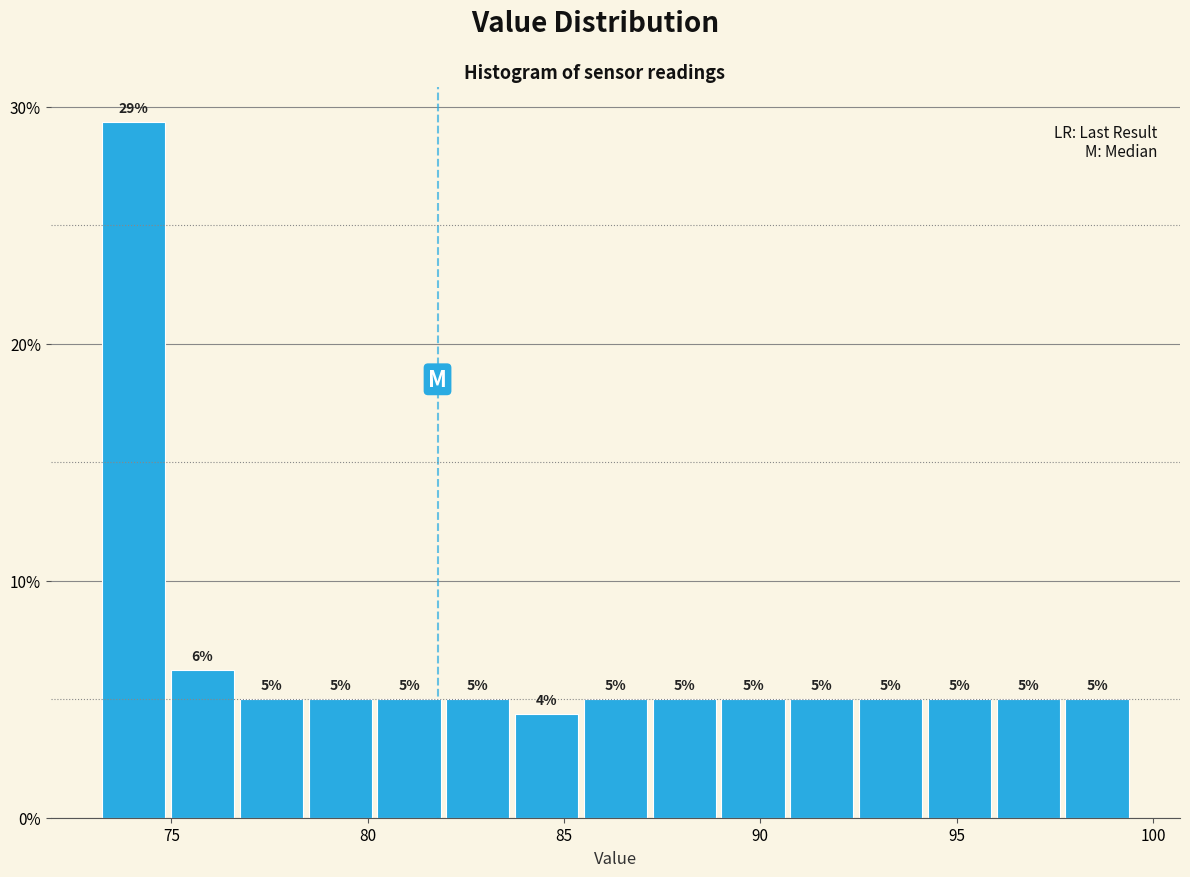

Read against the x-axis, roughly where is the centre of the tallest bar?

74.0